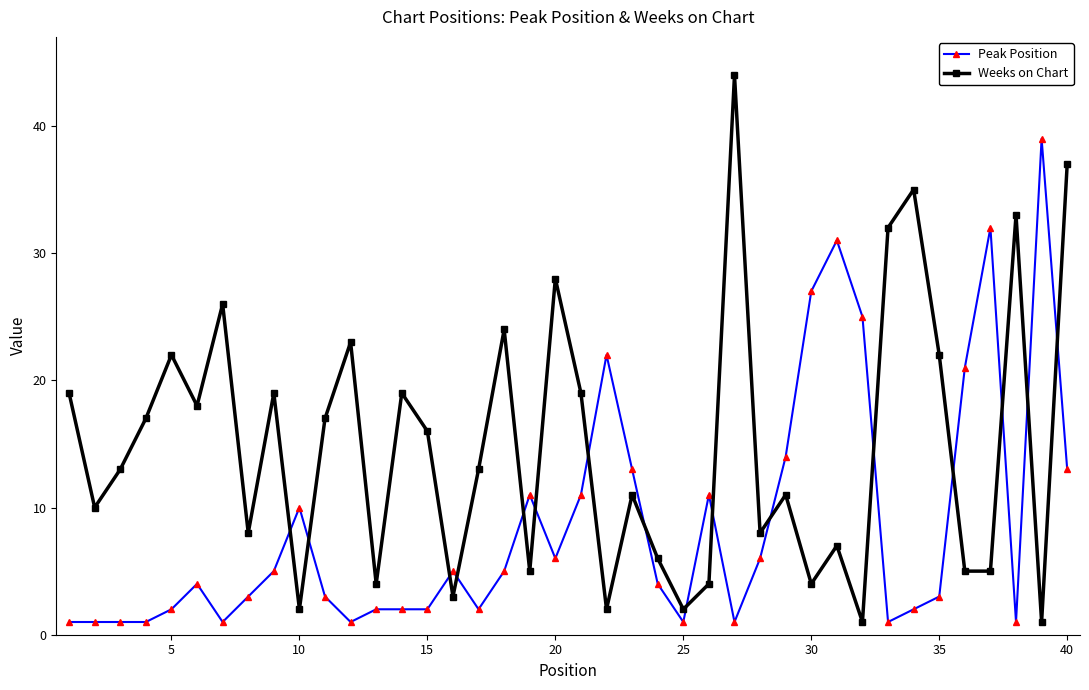

True or false: Weeks on Chart and Peak Position intersect in this chart.

True